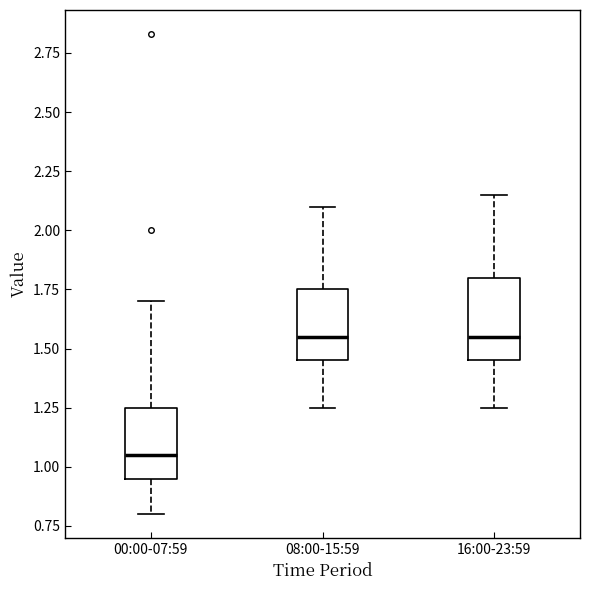

Reading left to right, read every box against the y-axis: the position of its median line, the range the box covers, and the ends of its whiskers. The values are not printed on the chart, so give them approximately, as read against the axis.

00:00-07:59: median 1.05, box 0.95 to 1.25, whiskers 0.80 to 1.70
08:00-15:59: median 1.55, box 1.45 to 1.75, whiskers 1.25 to 2.10
16:00-23:59: median 1.55, box 1.45 to 1.80, whiskers 1.25 to 2.15